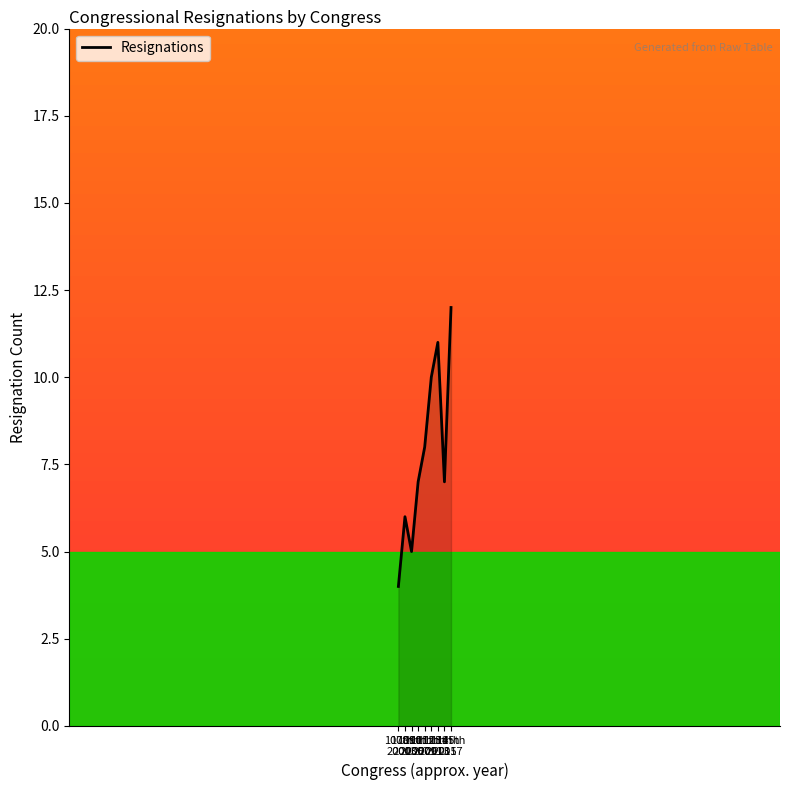

Approximately how many times larger is the value at 108th
2003 compared to 109th
2005?

1.2